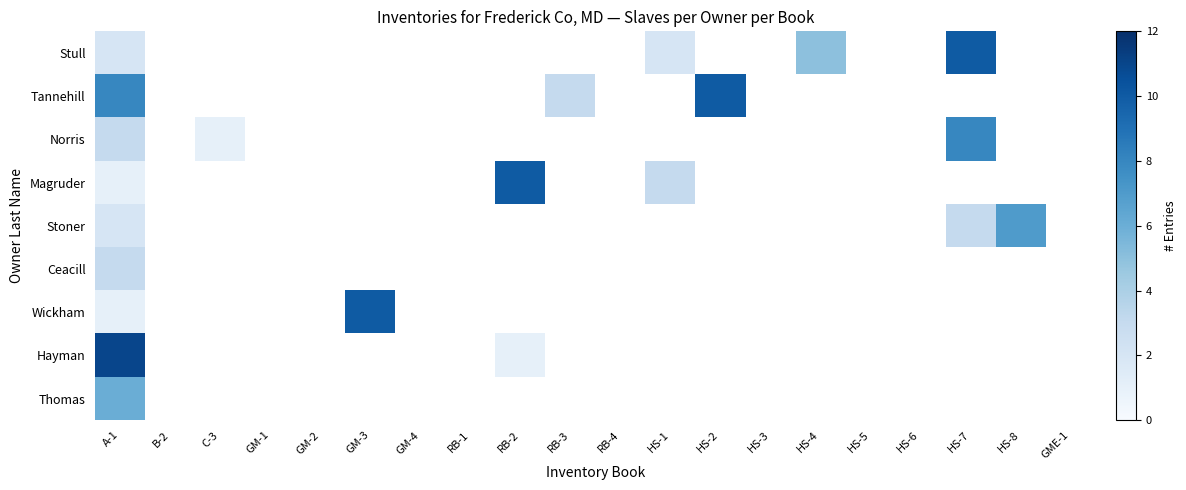

Which label corresponds to the smallest value in the chart?

C-3